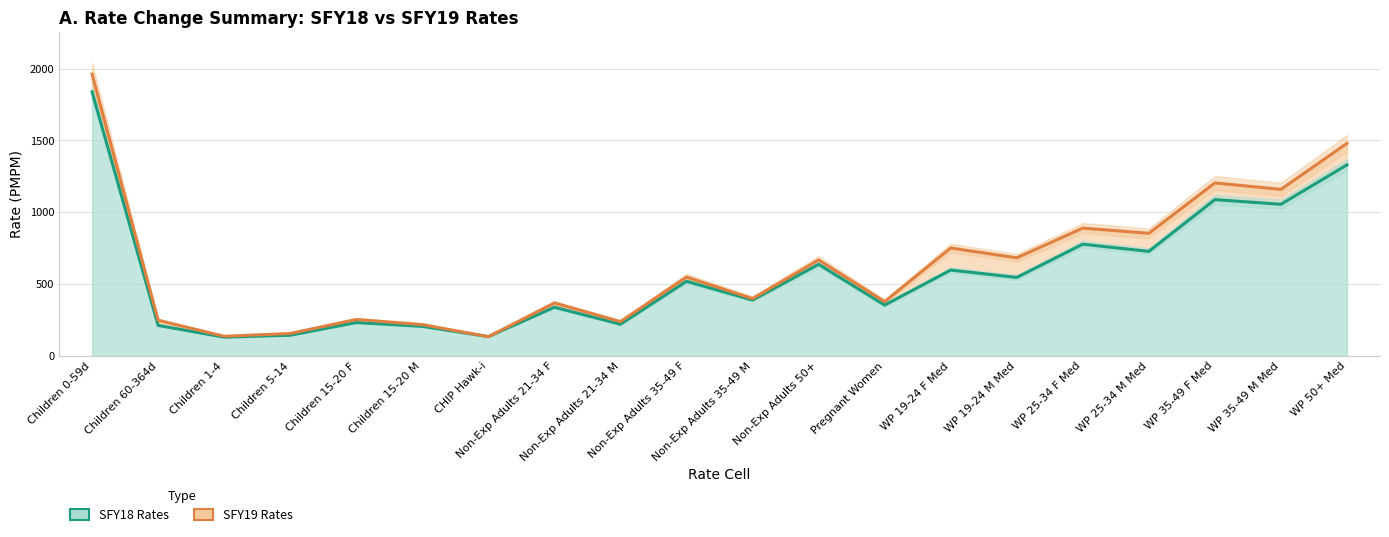

Where is SFY19 Rates nearest to the value 1046?

WP 35-49 M Med